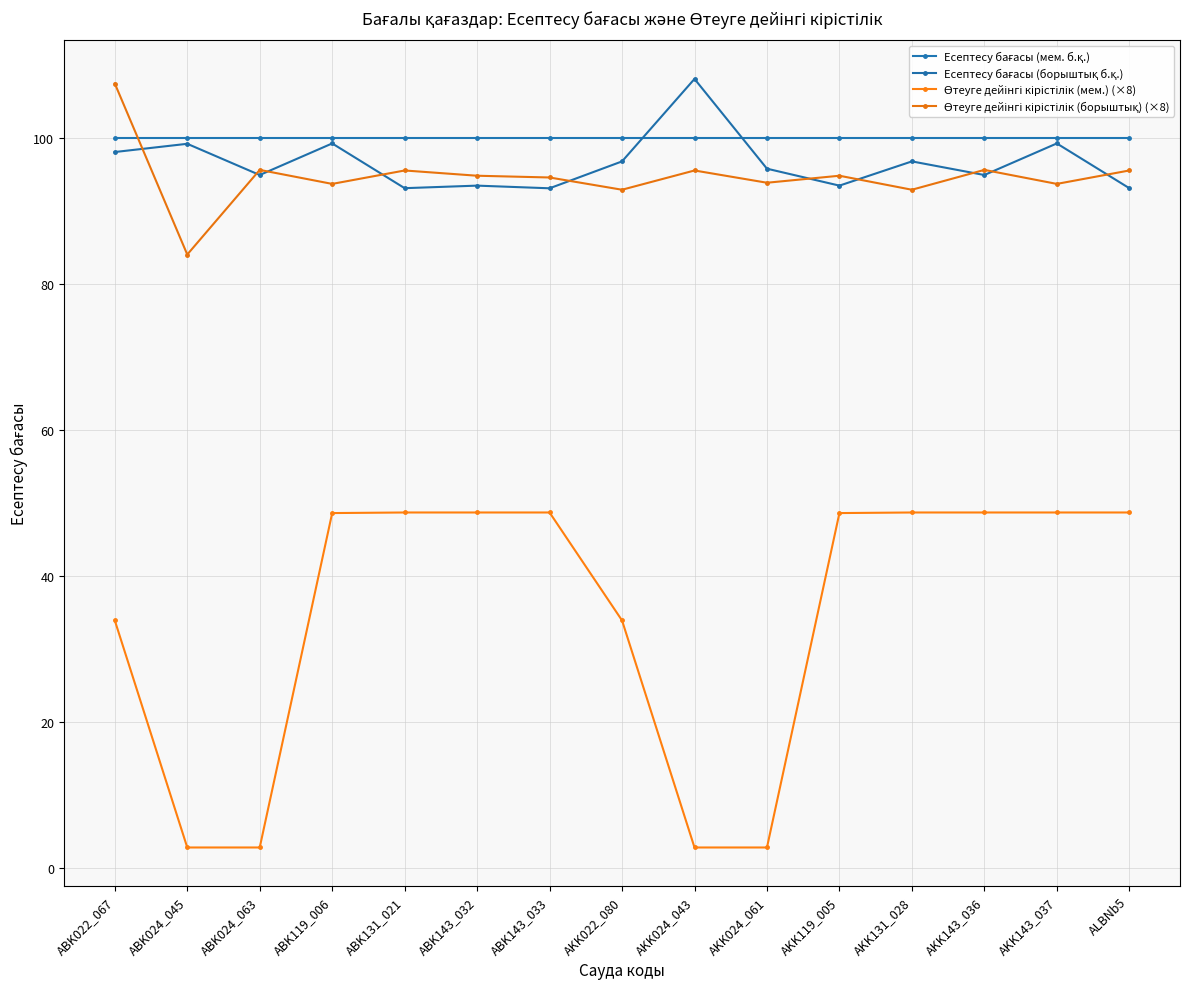

What position from the left is AKK119_005?

11